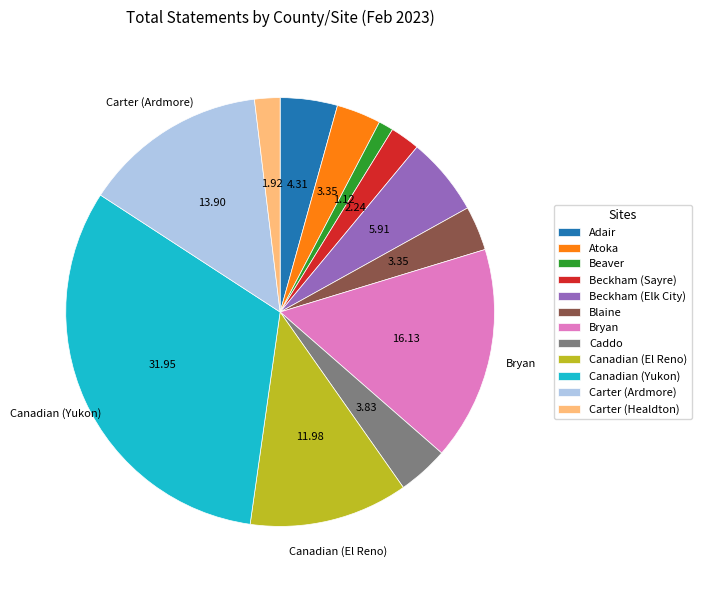

Approximately how many times larger is the value at Beckham (Sayre) compared to Beckham (Elk City)?

0.4